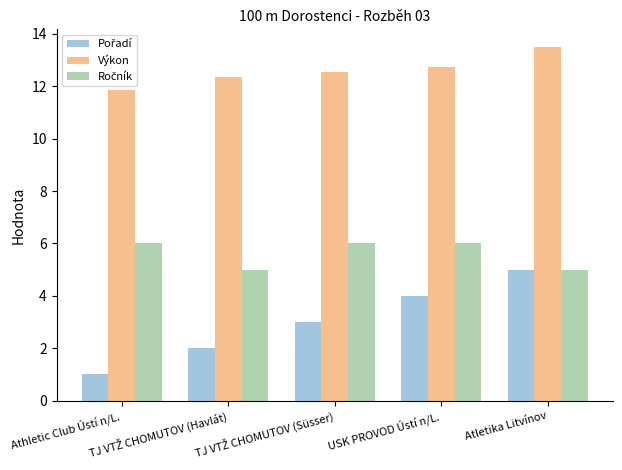

What is the highest value of the Výkon series?

13.5